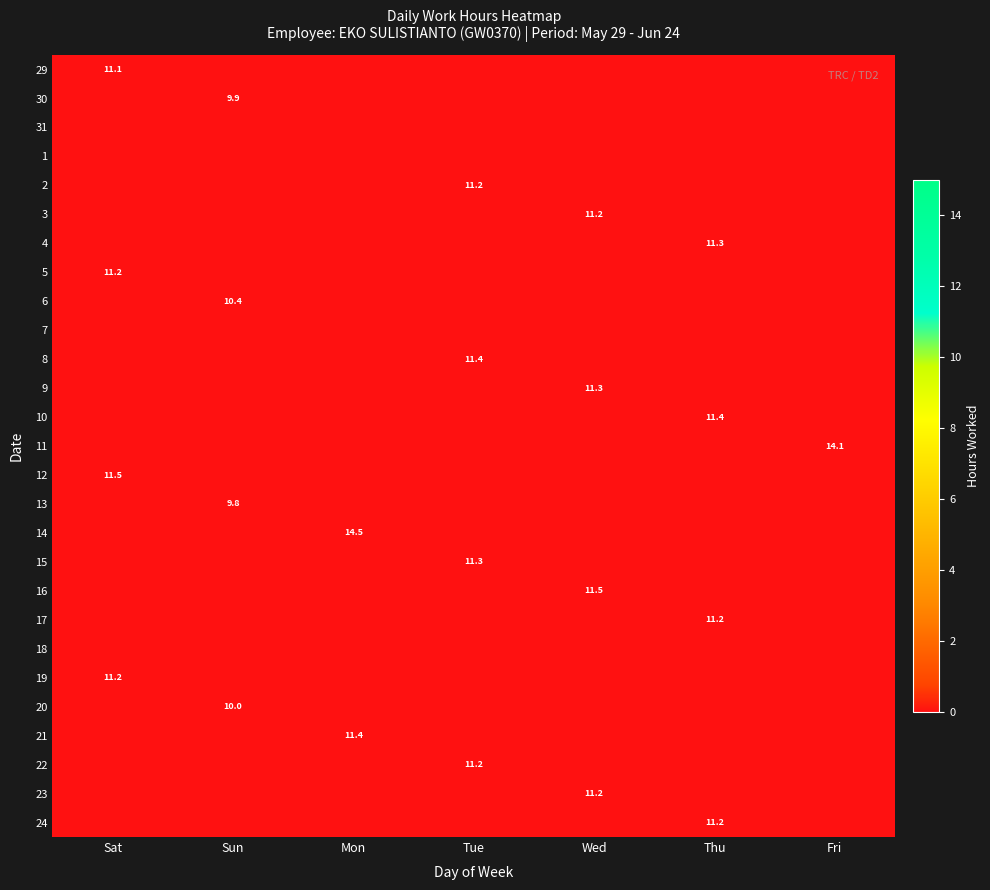

How many values in the 8 series exceed 11?

1